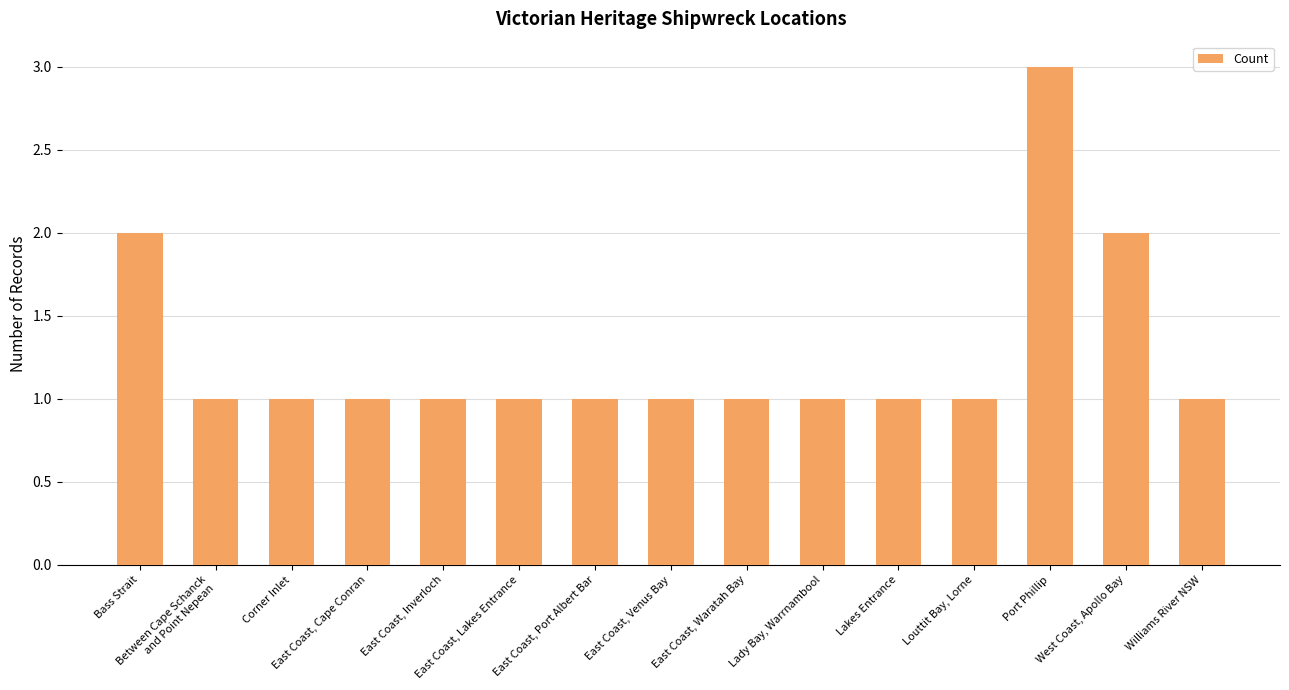

What is the greatest value displayed?

3